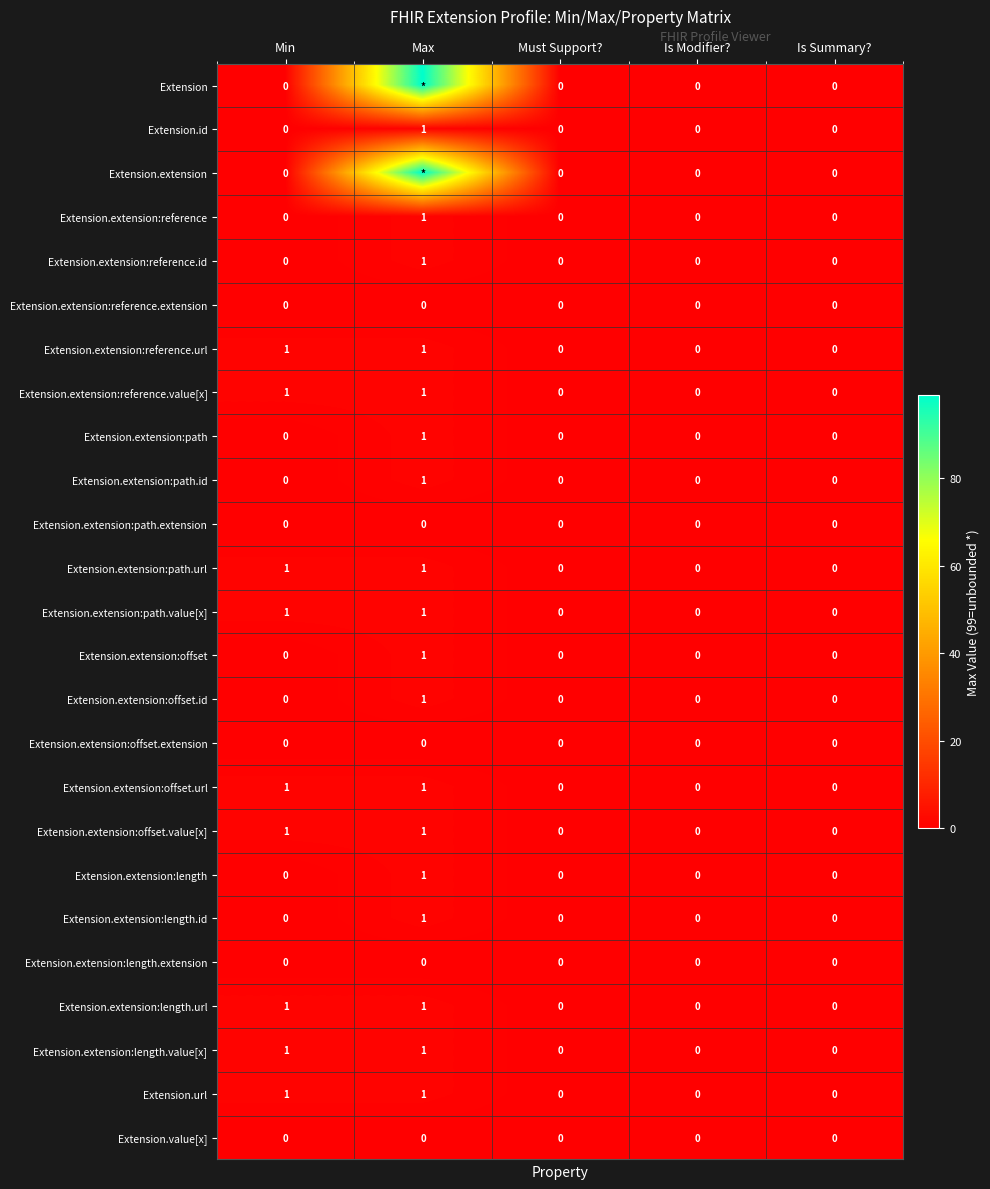

The value of Extension.extension:length.value[x] at Is Modifier? is 0. True or false?

True